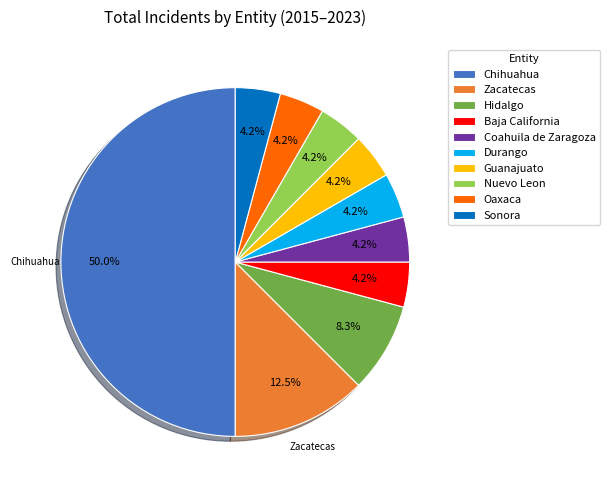

Is Baja California the majority of the pie?

No